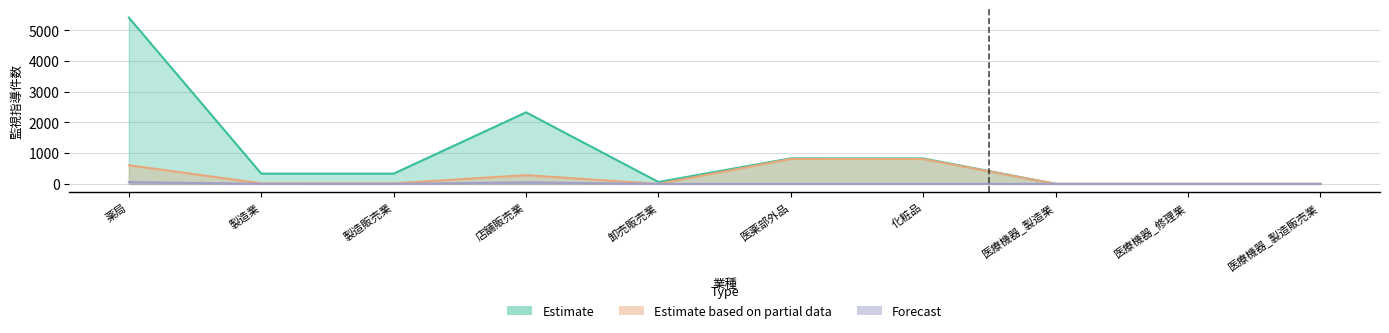

How many values in the Forecast series exceed 0?

3